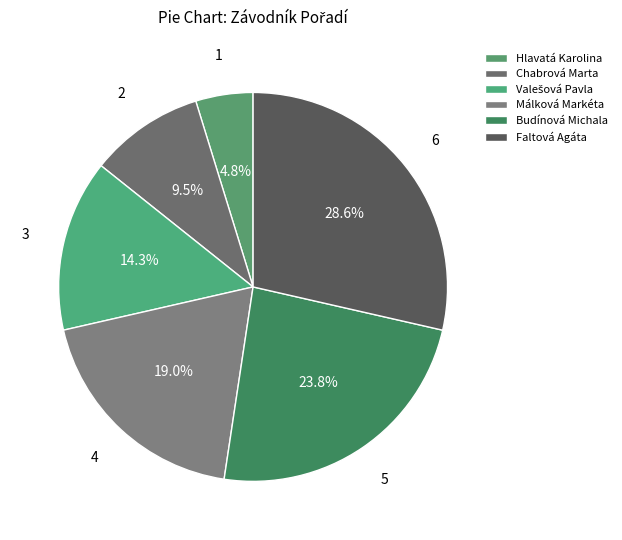

How many segments does this pie chart have?

6